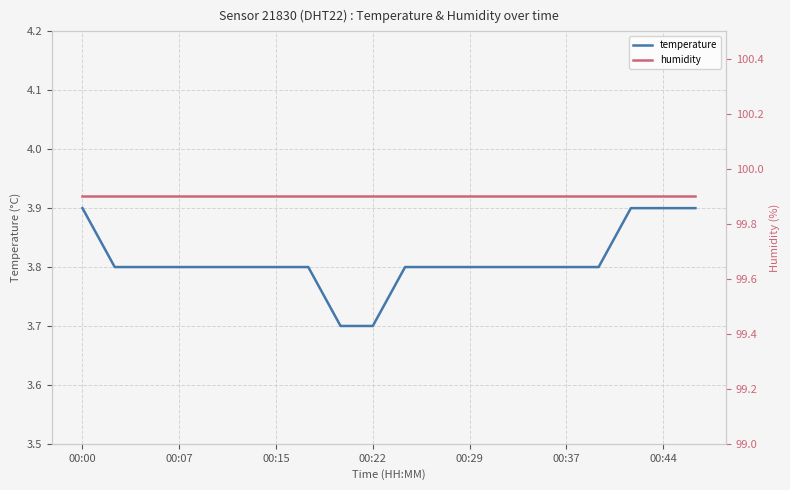

What is the highest value of the temperature series?

3.9